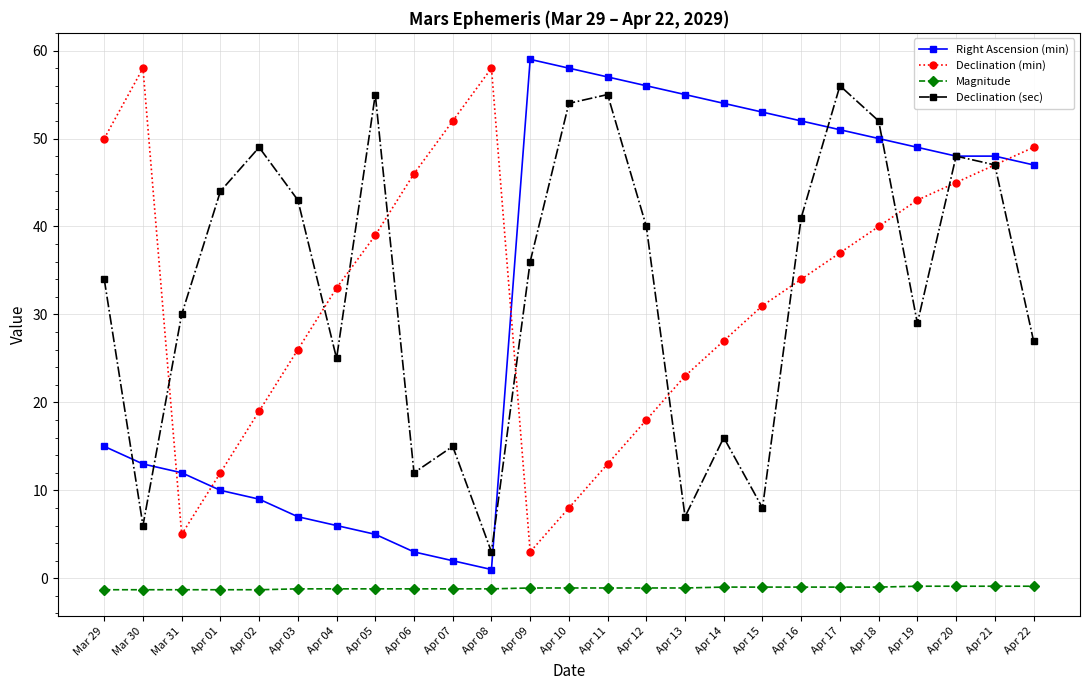

Is the value of Right Ascension (min) at Mar 31 greater than the value of Declination (min) at Apr 16?

No